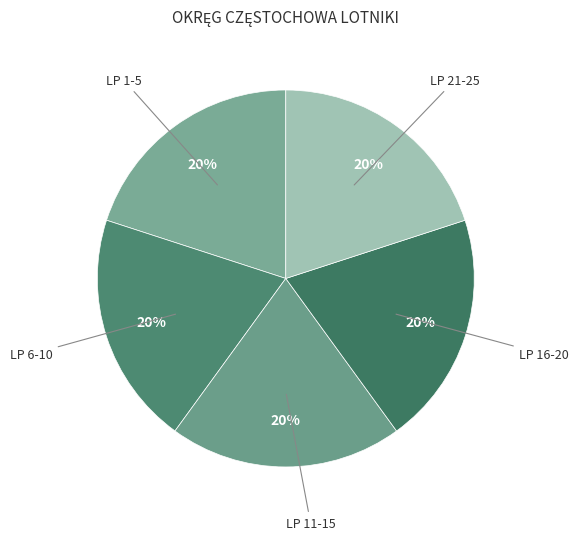

Count the number of slices in the pie.

5